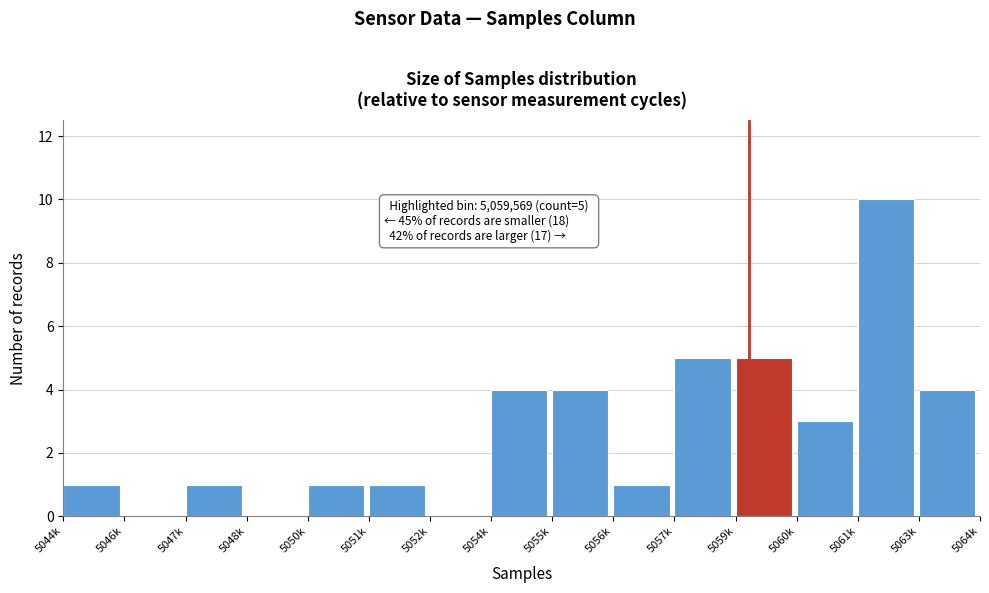

Reading right to left, list all the values displayed in this chart.

5063k=4	5061k=10	5060k=3	5059k=5	5057k=5	5056k=1	5055k=4	5054k=4	5052k=0	5051k=1	5050k=1	5048k=0	5047k=1	5046k=0	5044k=1